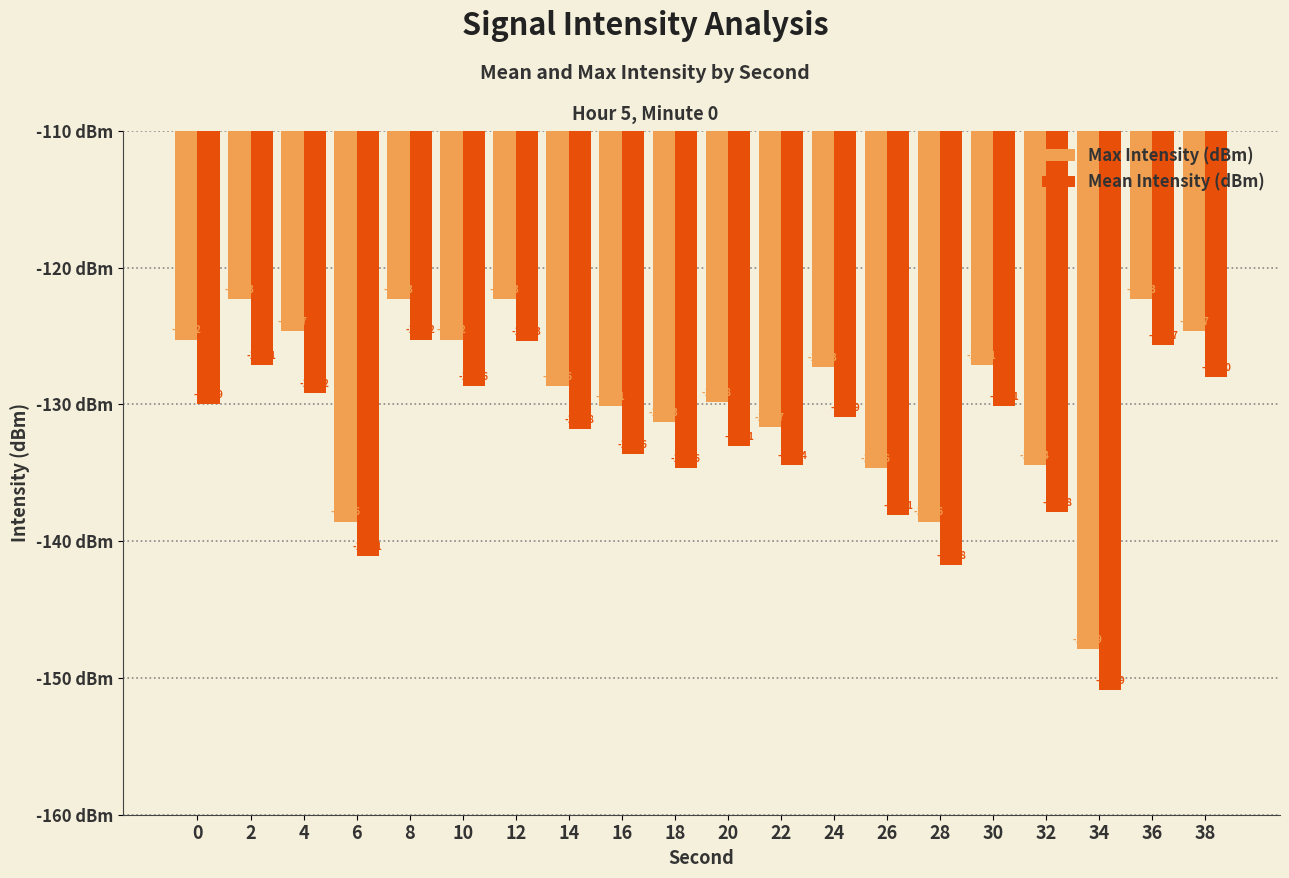

What is the average value of the Max Intensity (dBm) series?

-129.4